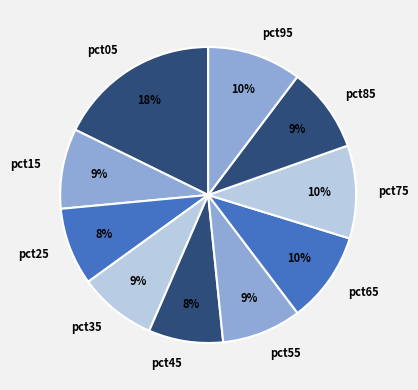

To the nearest percent, what percentage of the pie is pct05?

18%